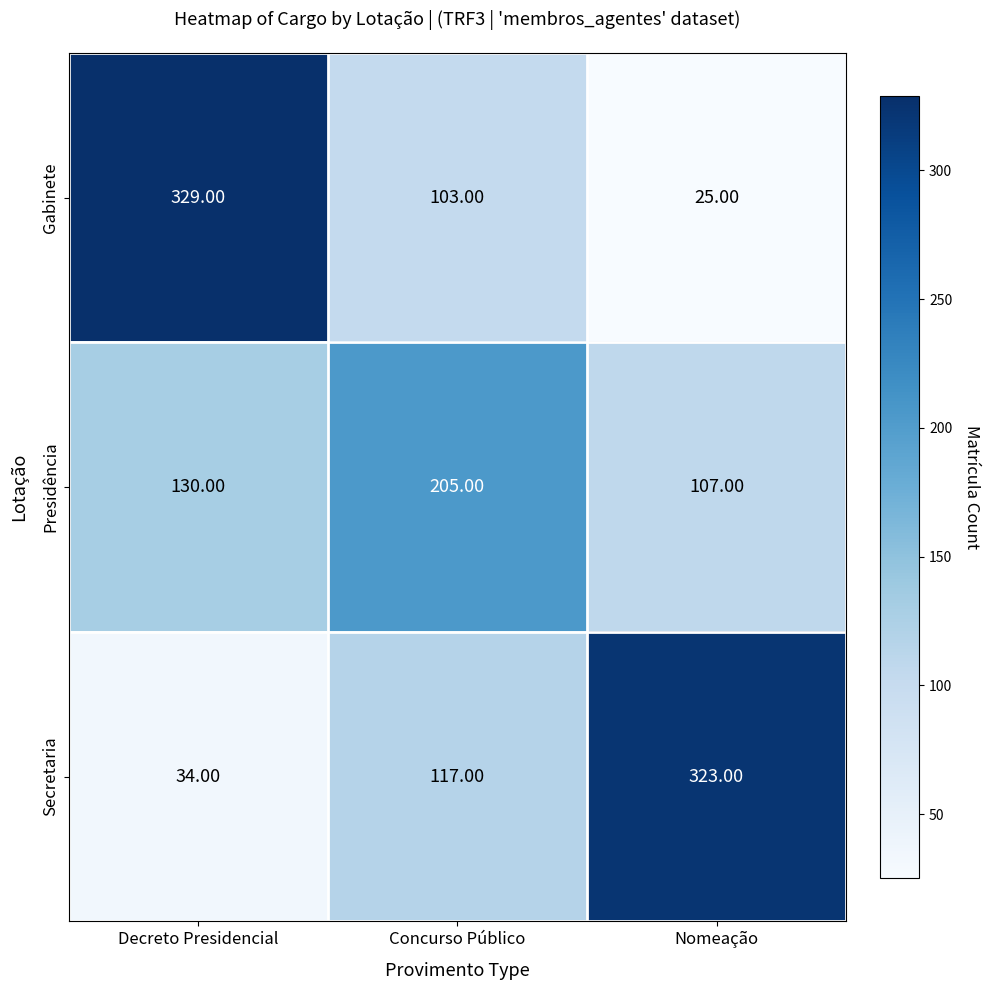

Which series has the largest total across all categories?

Secretaria